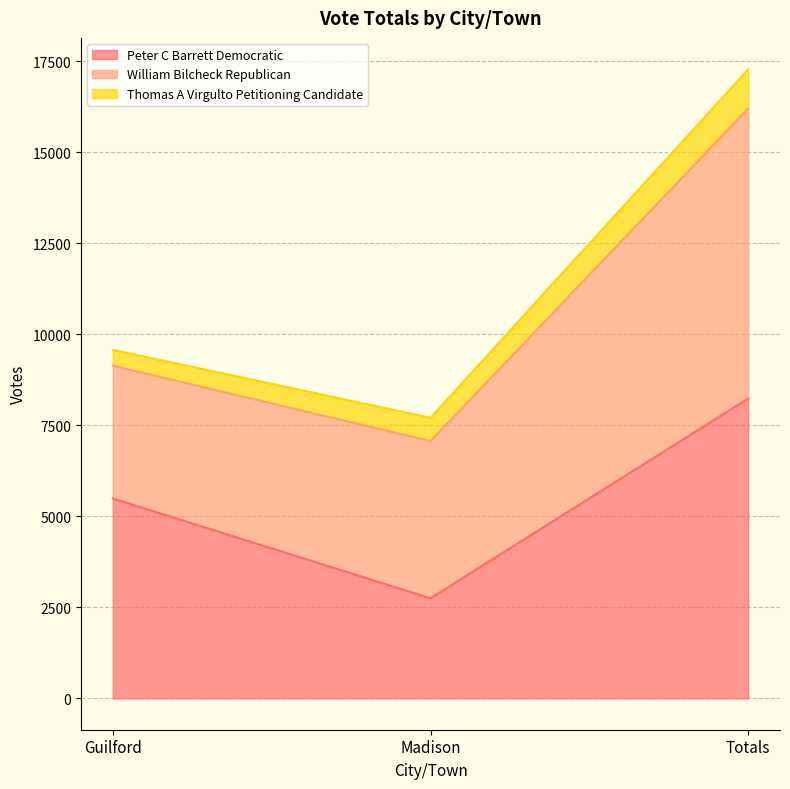

What is the greatest value displayed?

8234